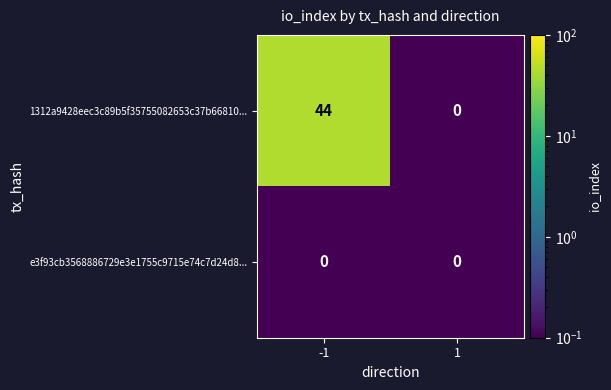

Reading right to left, what are all the values shown in this chart?

1312a9428eec3c89b5f35755082653c37b66810...: 1=0	-1=44
e3f93cb3568886729e3e1755c9715e74c7d24d8...: 1=0	-1=0